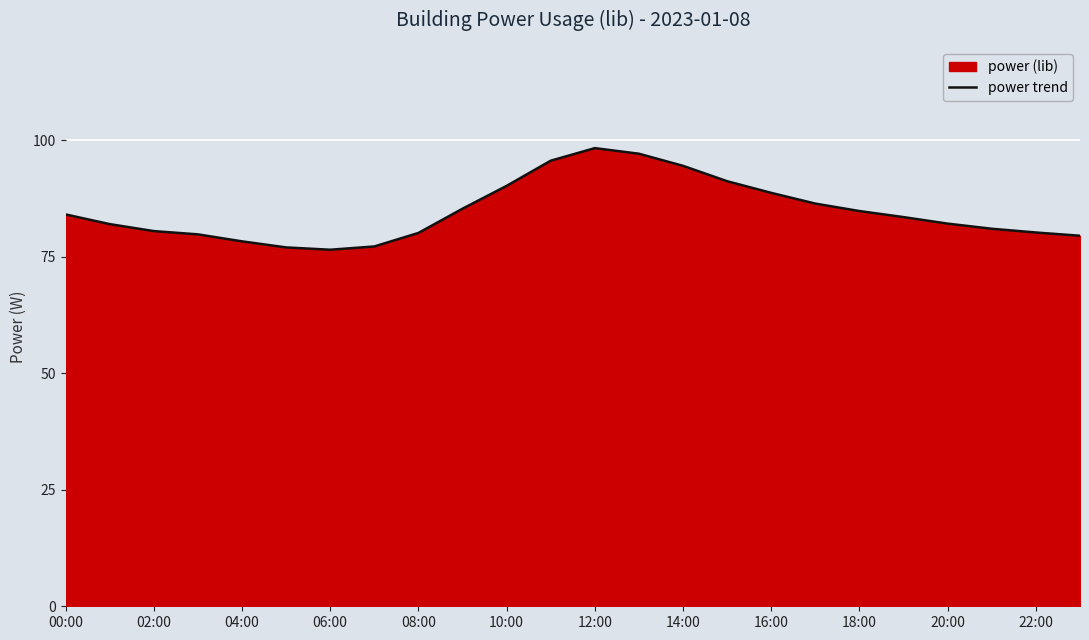

The value at 06:00 is 76.5. True or false?

True